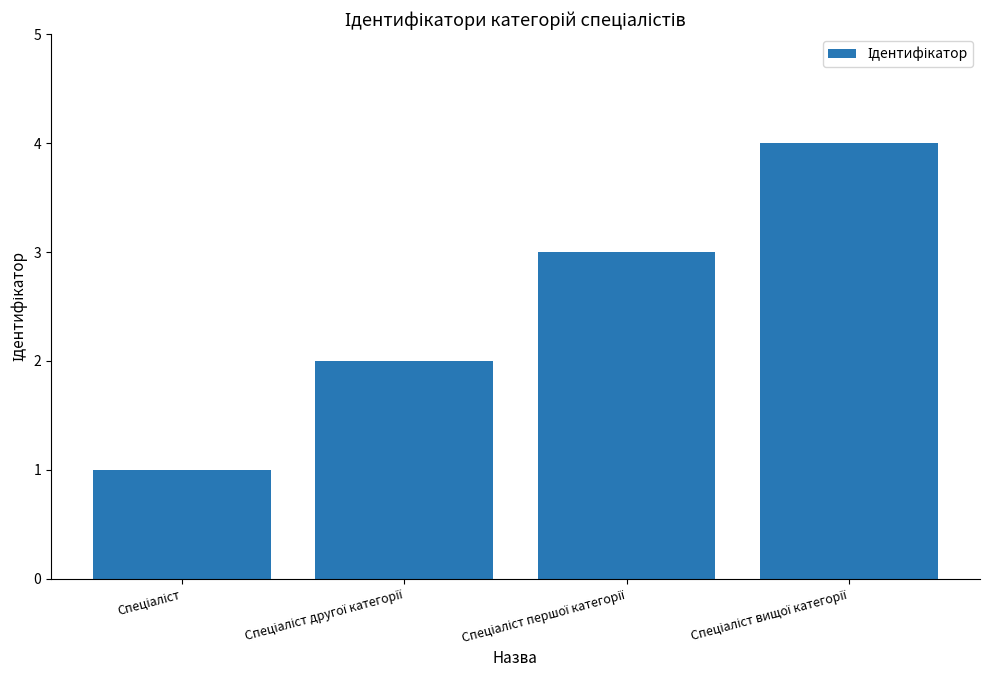

Count the values in the range 2 to 4.

3